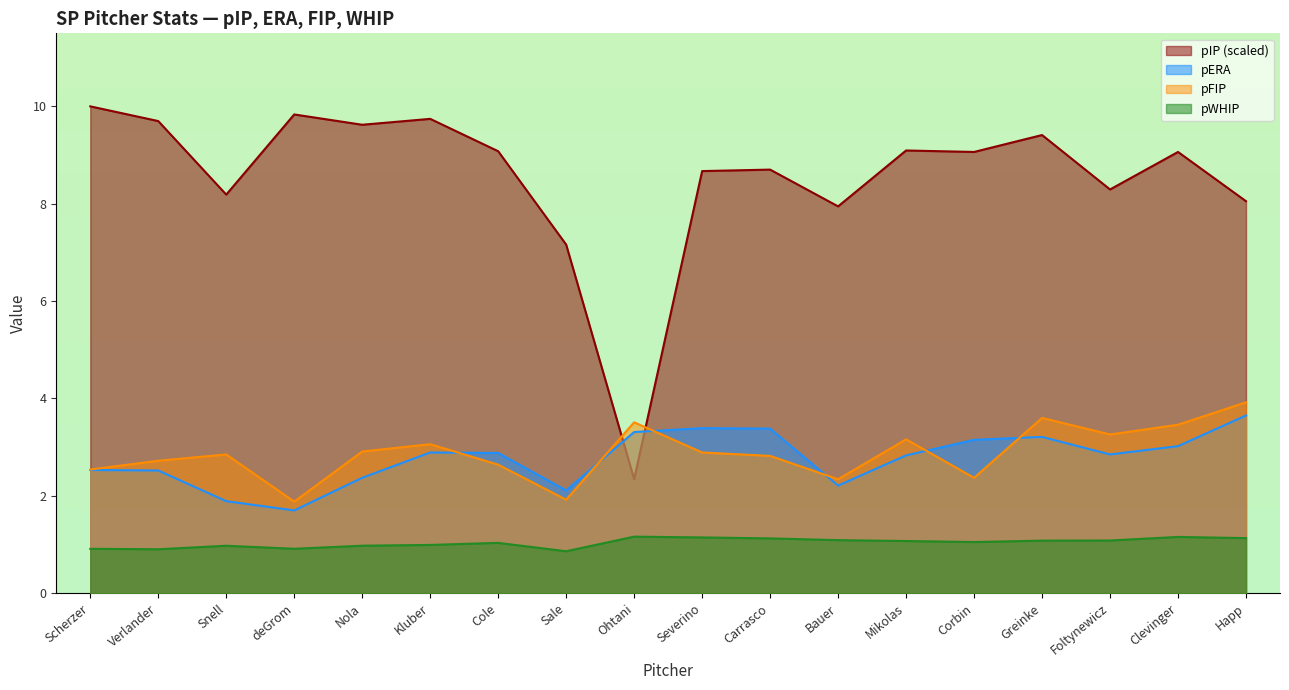

The pIP series shows 9.6 at Nola. True or false?

True